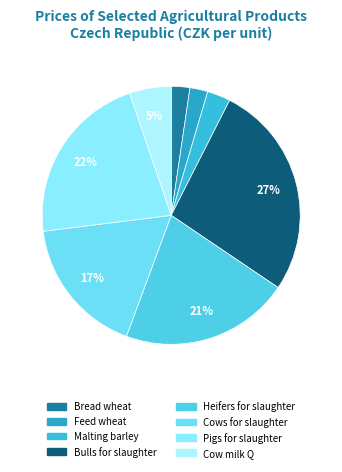

What is the smallest slice in the pie chart?

Feed wheat